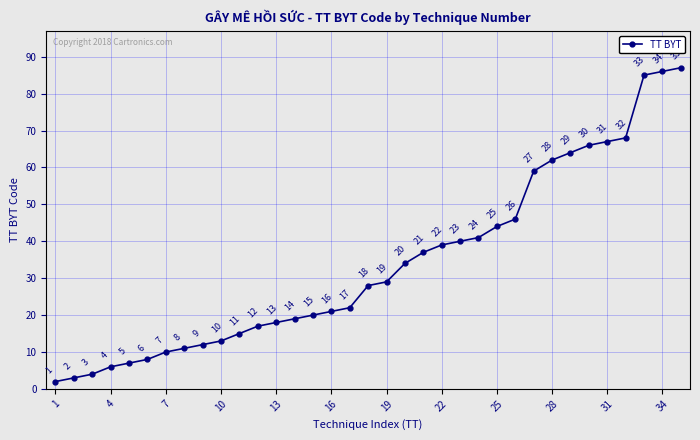

How many lines are shown in the chart?

1